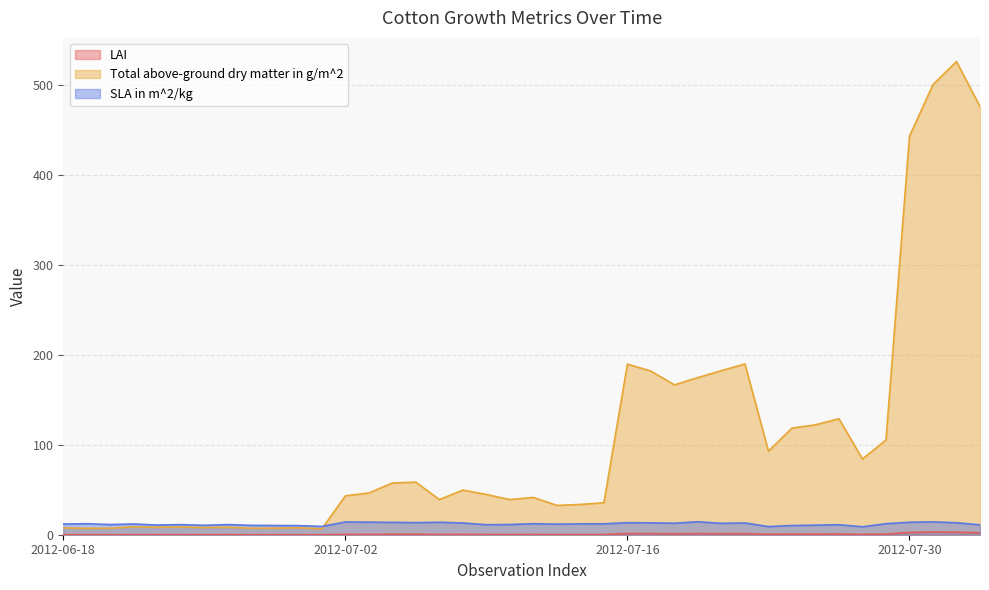

What are all the series names shown in the legend?

LAI, Total above-ground dry matter in g/m^2, SLA in m^2/kg